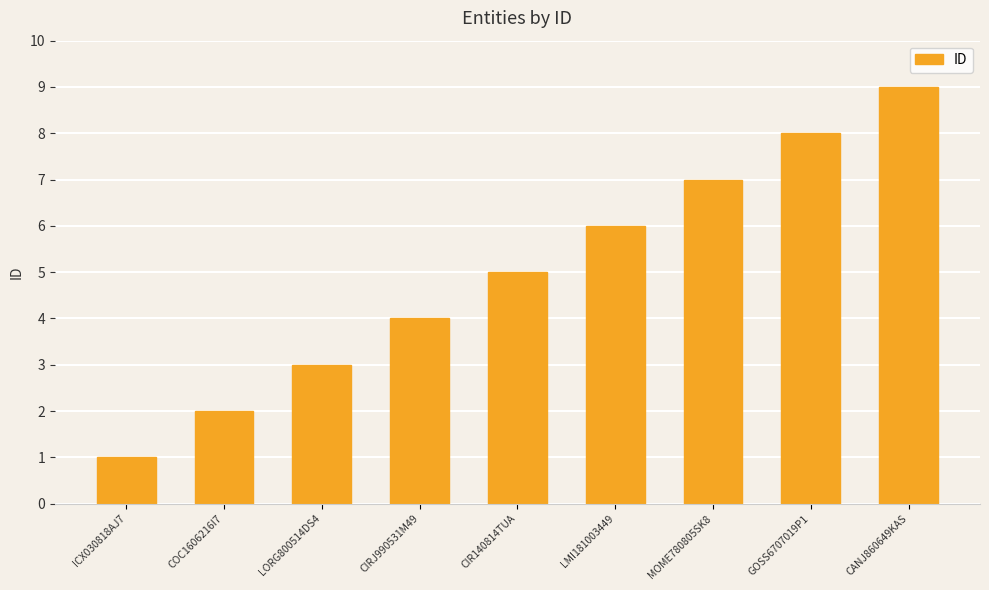

Which label corresponds to the smallest value in the chart?

ICX030818AJ7